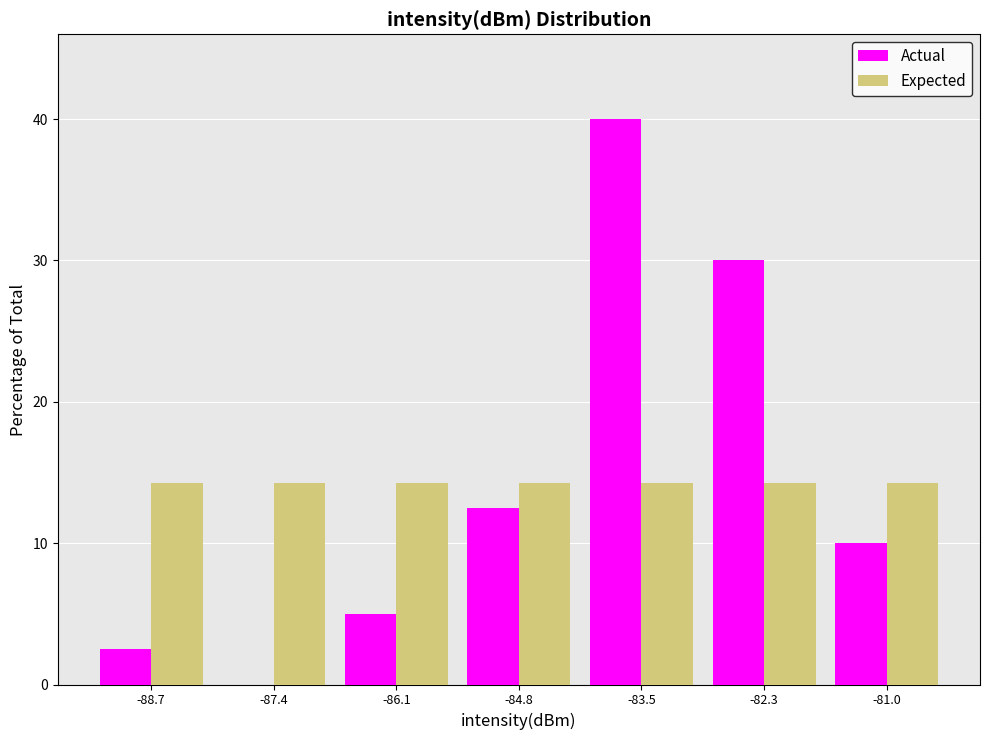

Reading left to right, list every range on the x-axis with the height of the bar of each series over it. Neither the bar edges nor the heights are printed on the chart, so give them approximately, as read against the axes.

-89.2 to -88.0: Actual=3	Expected=14
-88.0 to -86.8: Actual=0	Expected=14
-86.8 to -85.4: Actual=5	Expected=14
-85.4 to -84.2: Actual=13	Expected=14
-84.2 to -83.0: Actual=40	Expected=14
-83.0 to -81.6: Actual=30	Expected=14
-81.6 to -80.4: Actual=10	Expected=14